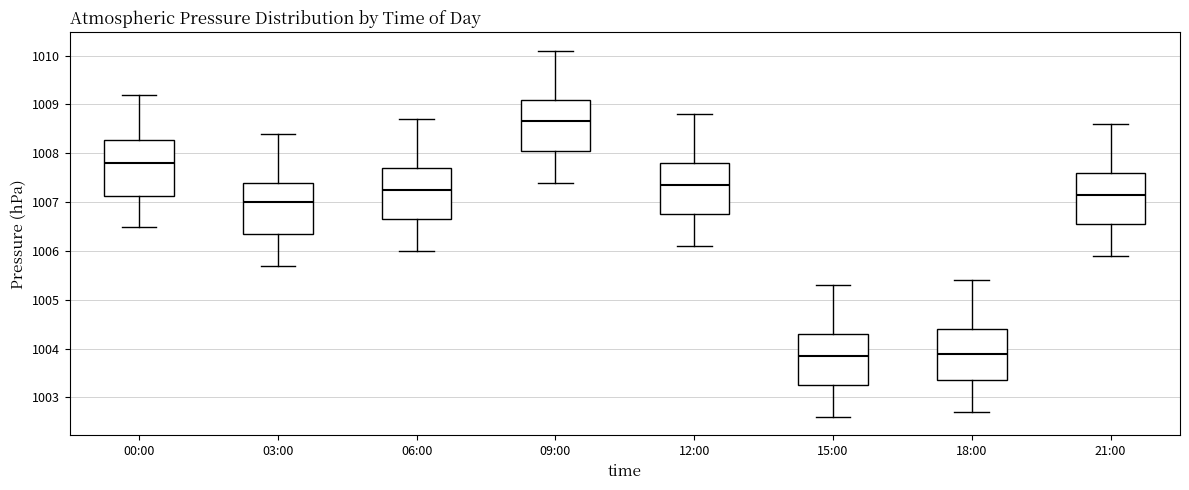

Reading left to right, read every box against the y-axis: the position of its median line, the range the box covers, and the ends of its whiskers. The values are not printed on the chart, so give them approximately, as read against the axis.

00:00: median 1007.8, box 1007.1 to 1008.3, whiskers 1006.5 to 1009.2
03:00: median 1007.0, box 1006.4 to 1007.4, whiskers 1005.7 to 1008.4
06:00: median 1007.3, box 1006.7 to 1007.7, whiskers 1006.0 to 1008.7
09:00: median 1008.7, box 1008.1 to 1009.1, whiskers 1007.4 to 1010.1
12:00: median 1007.4, box 1006.8 to 1007.8, whiskers 1006.1 to 1008.8
15:00: median 1003.9, box 1003.3 to 1004.3, whiskers 1002.6 to 1005.3
18:00: median 1003.9, box 1003.4 to 1004.4, whiskers 1002.7 to 1005.4
21:00: median 1007.2, box 1006.6 to 1007.6, whiskers 1005.9 to 1008.6